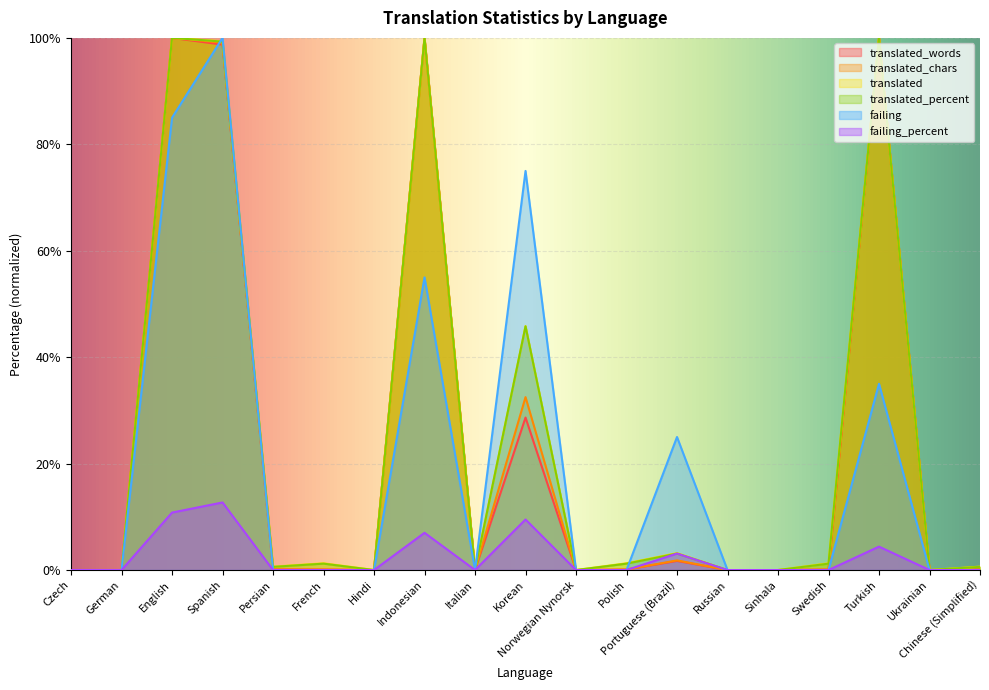

Which category has the lowest value in the failing series?

Czech